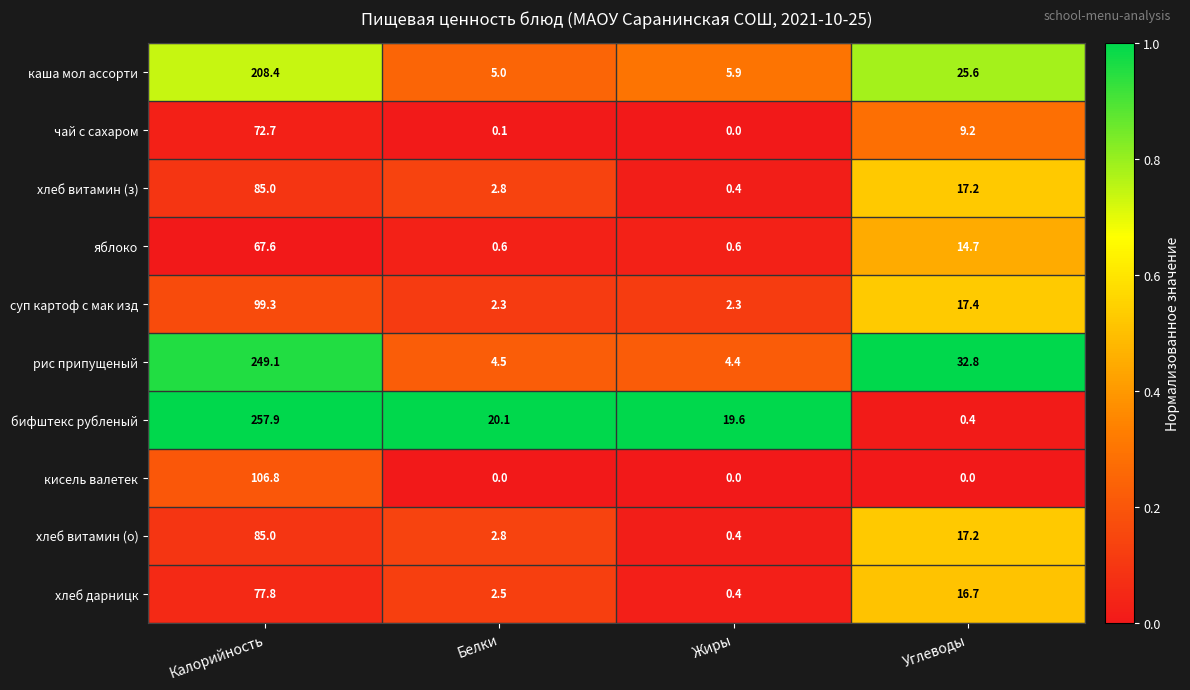

Is it true that хлеб дарницк equals 77.8 at Калорийность?

True